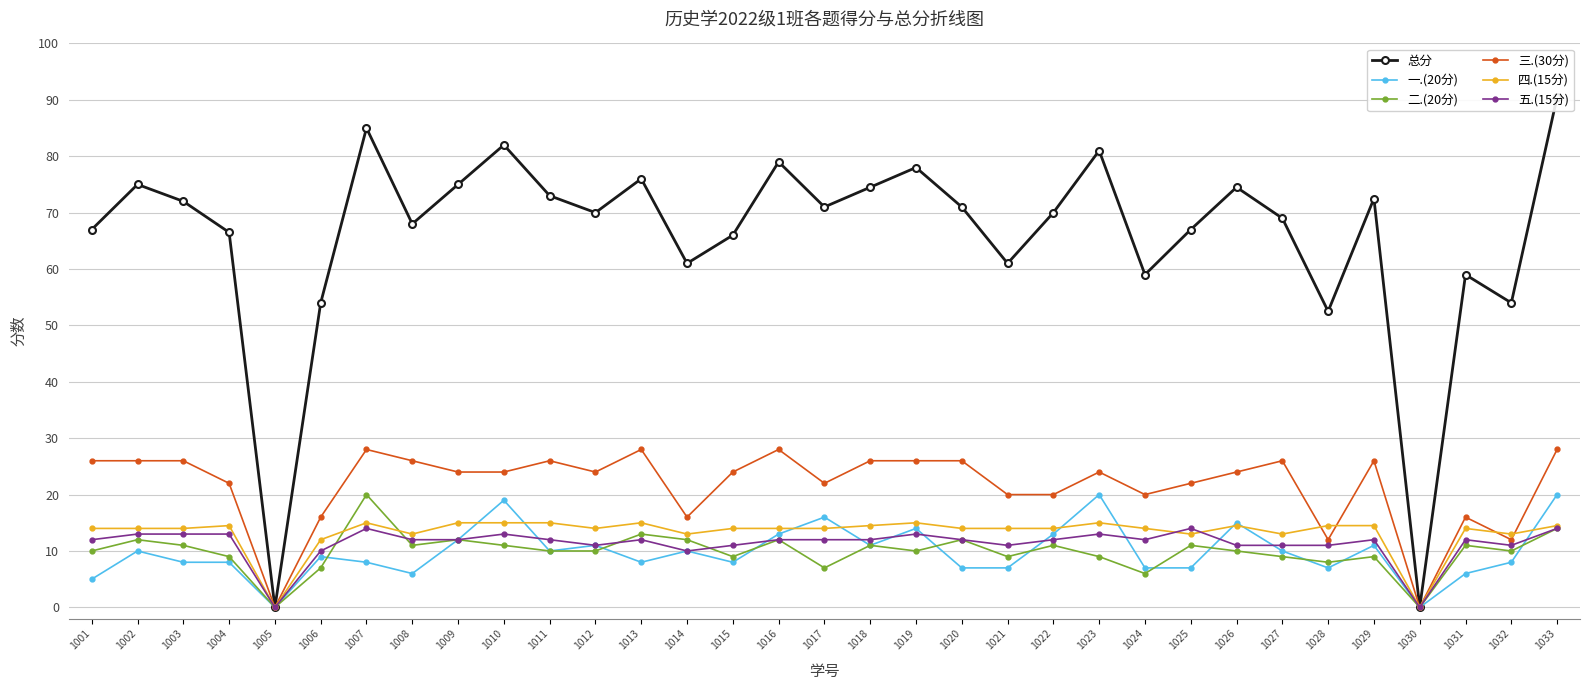

Rank the series by their maximum value, from lowest to highest.

五.(15分), 四.(15分), 一.(20分), 二.(20分), 三.(30分), 总分